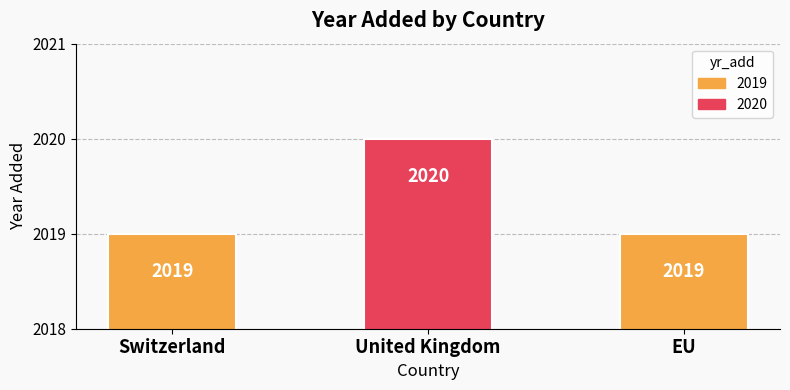

The value at United Kingdom is 2020. True or false?

True